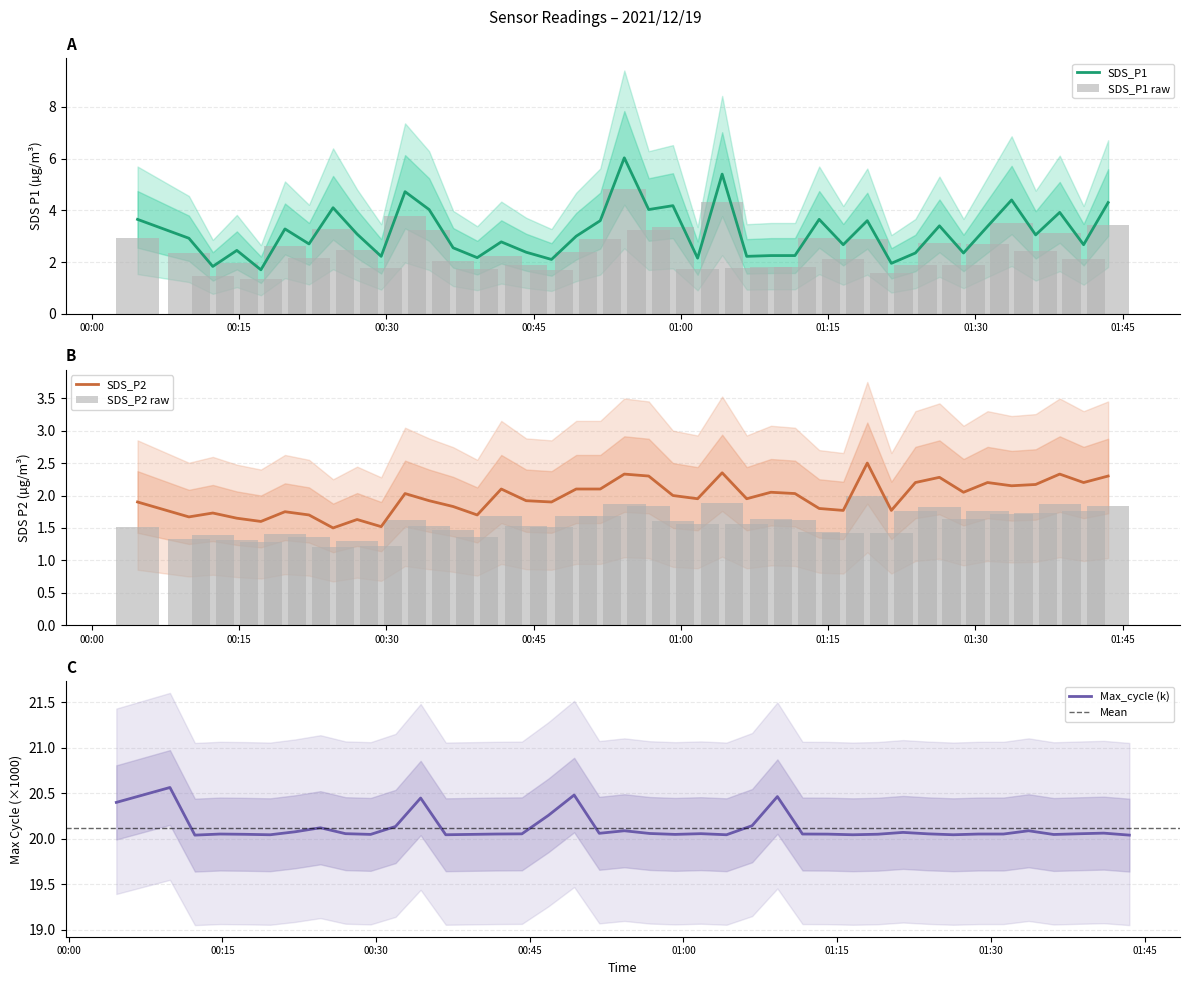

What is the value of the SDS_P2 bar at the 22nd from the left?

2.0